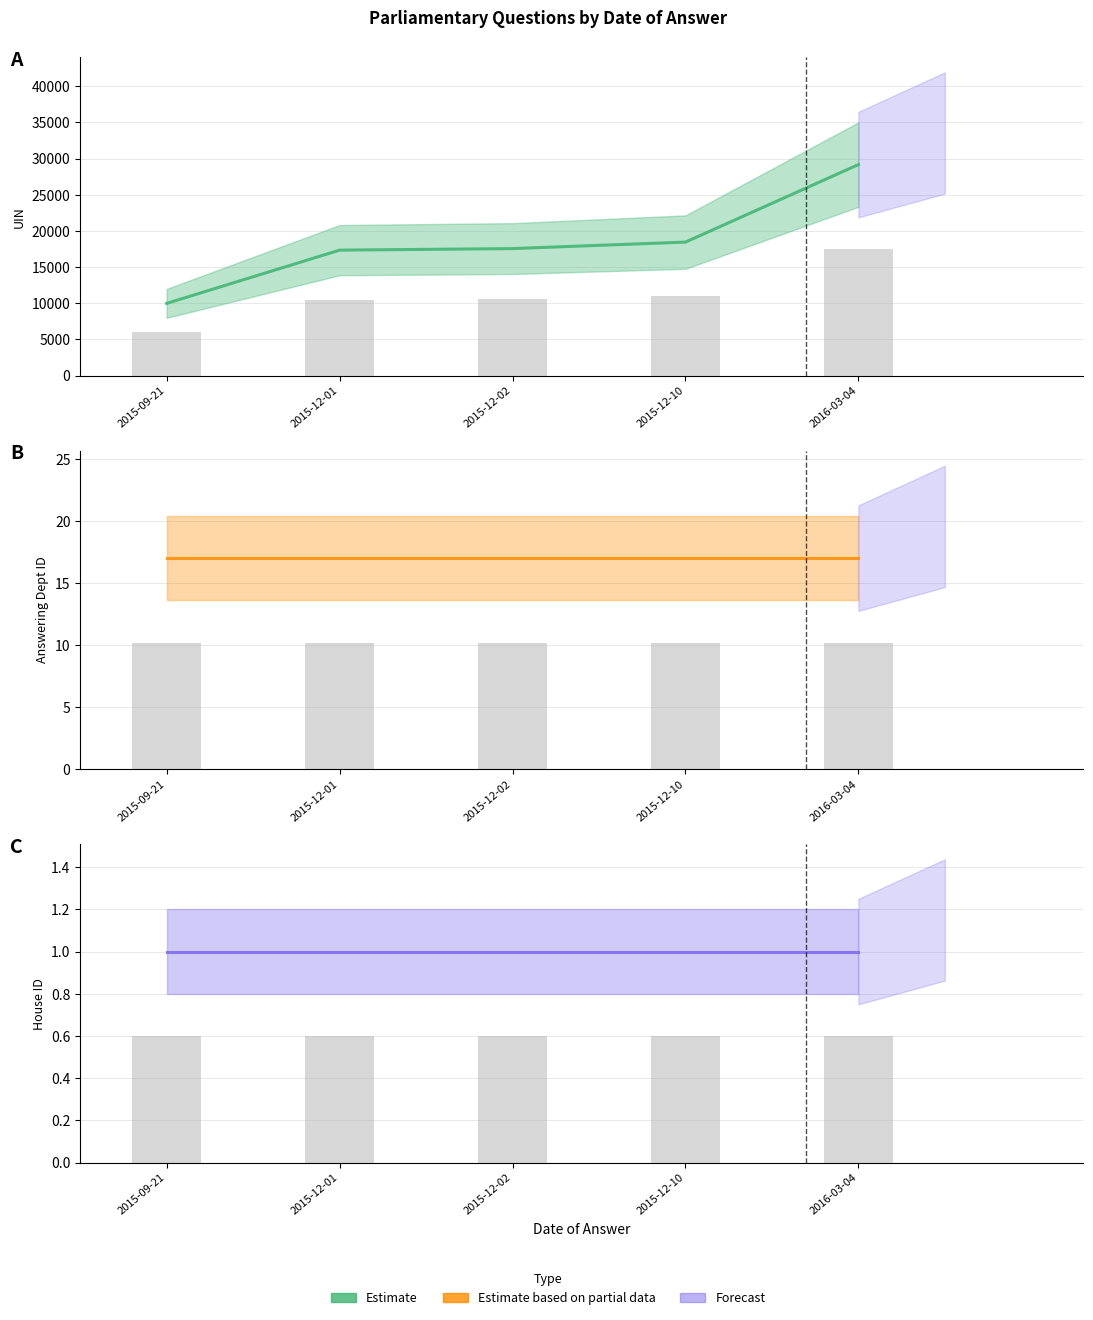

Which series has the largest total across all categories?

UIN